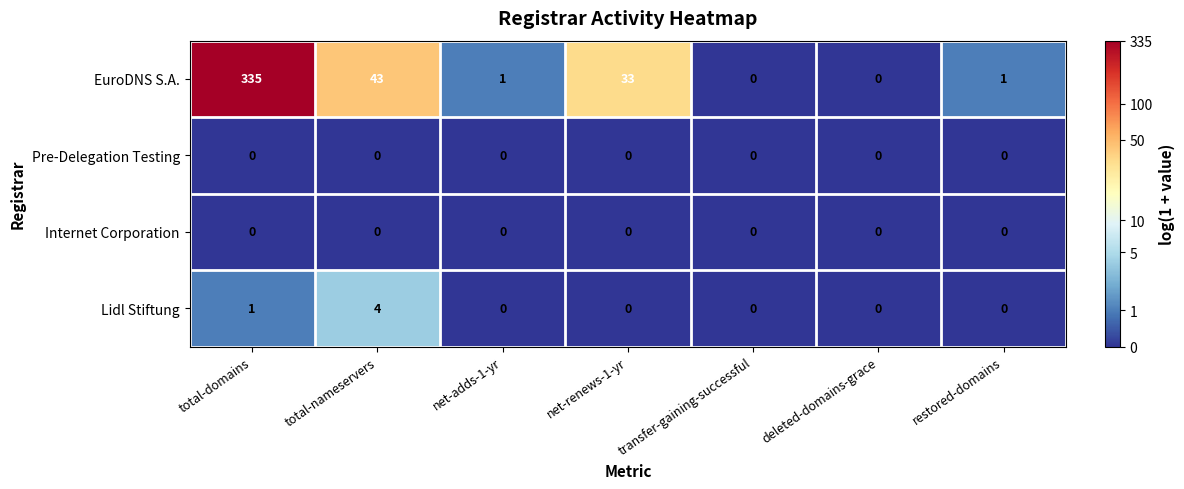

What is the sum of all EuroDNS S.A. values?

413